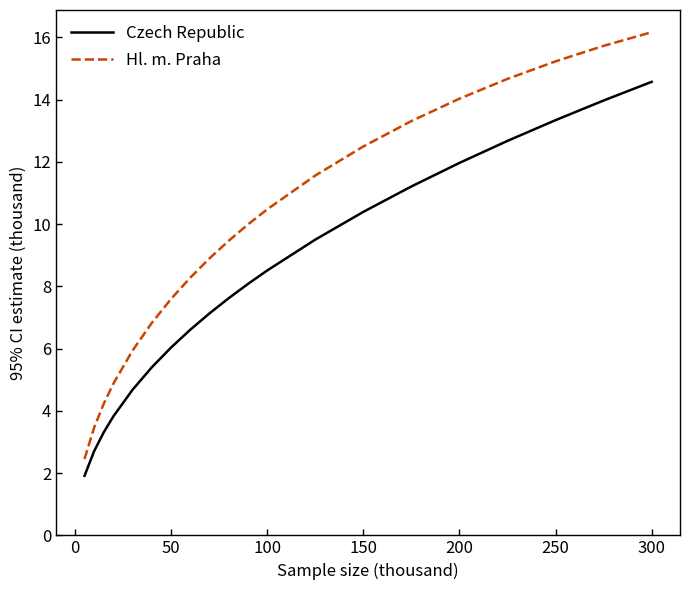

Which series has the widest spread of values?

Hl. m. Praha